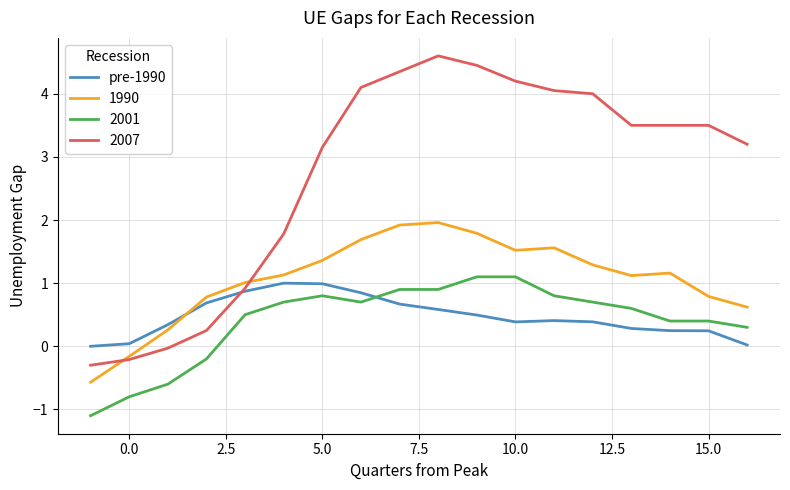

What is the minimum value for 1990?

-0.6